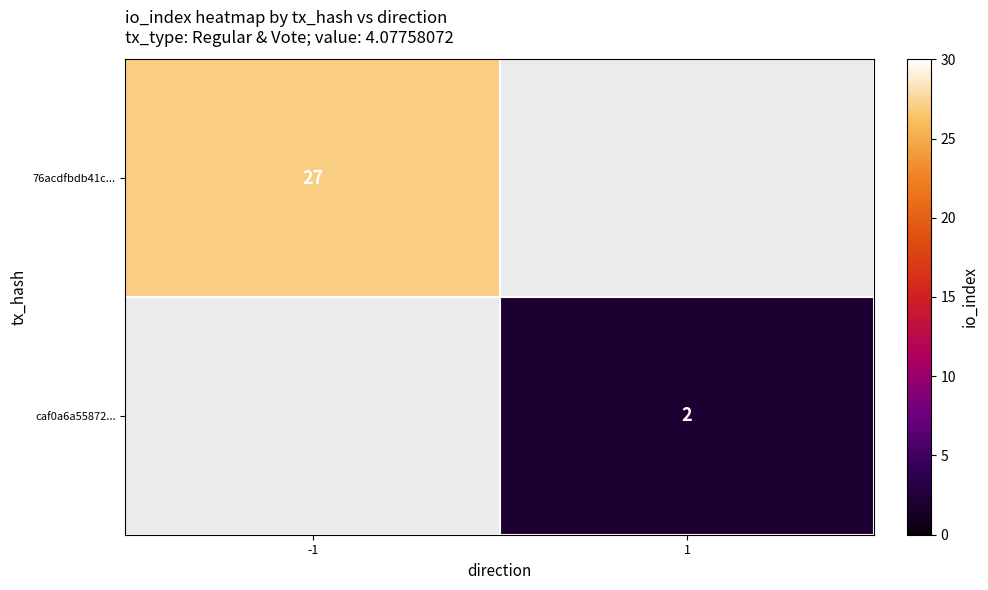

True or false: 76acdfbdb41c... has a value of 45 at -1.

False